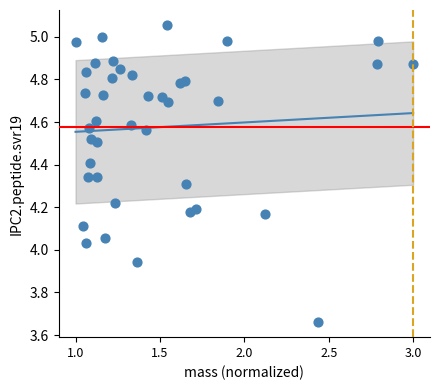

What is the range of Y values (max minus min)?

1.4